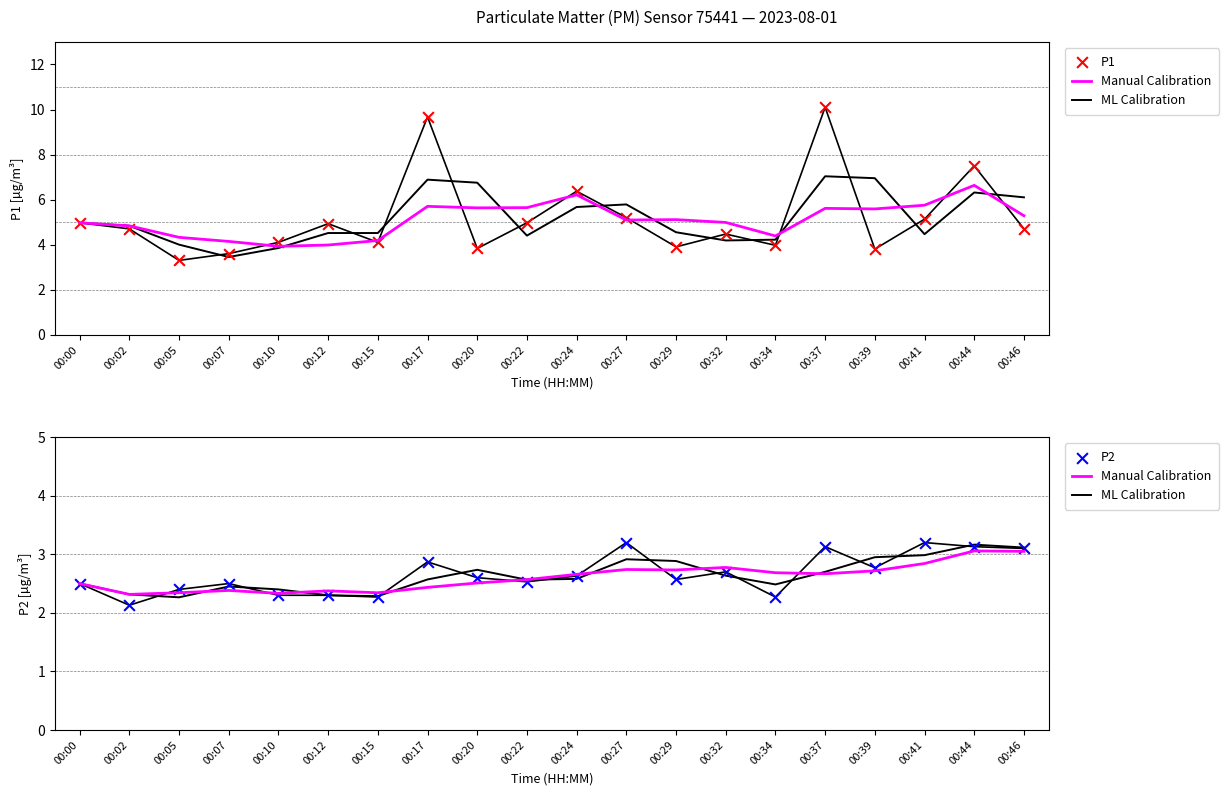

At which category is the sum across all series the highest?

00:37